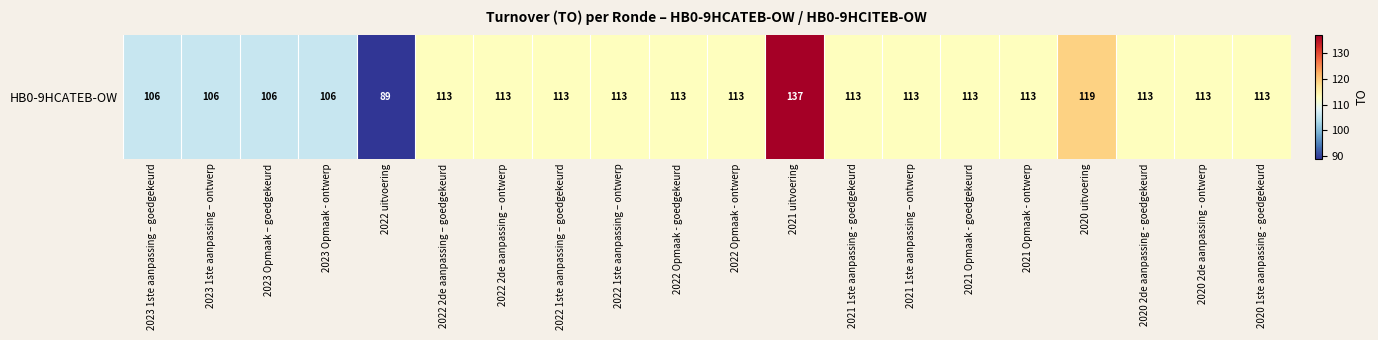

What is the minimum value shown in the chart?

89